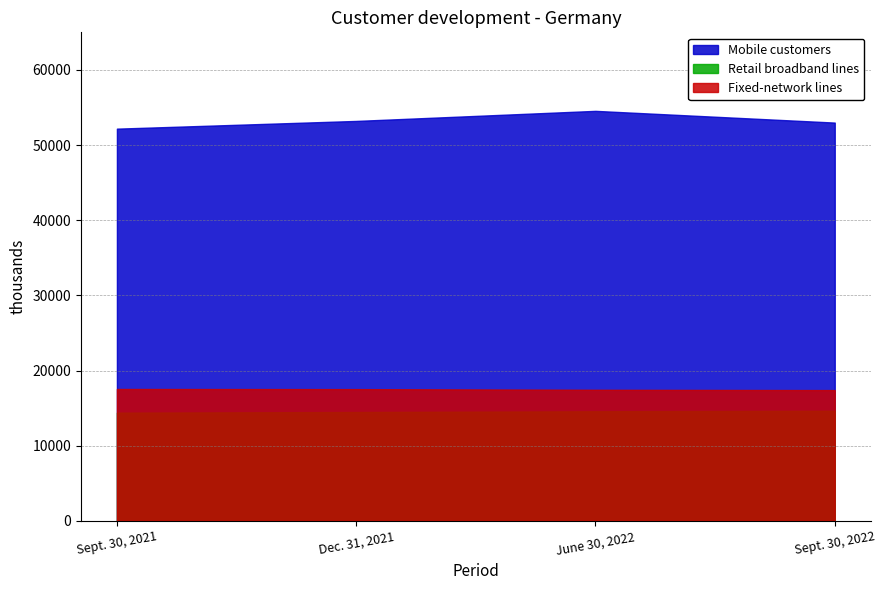

Which series has the largest total across all categories?

Mobile customers